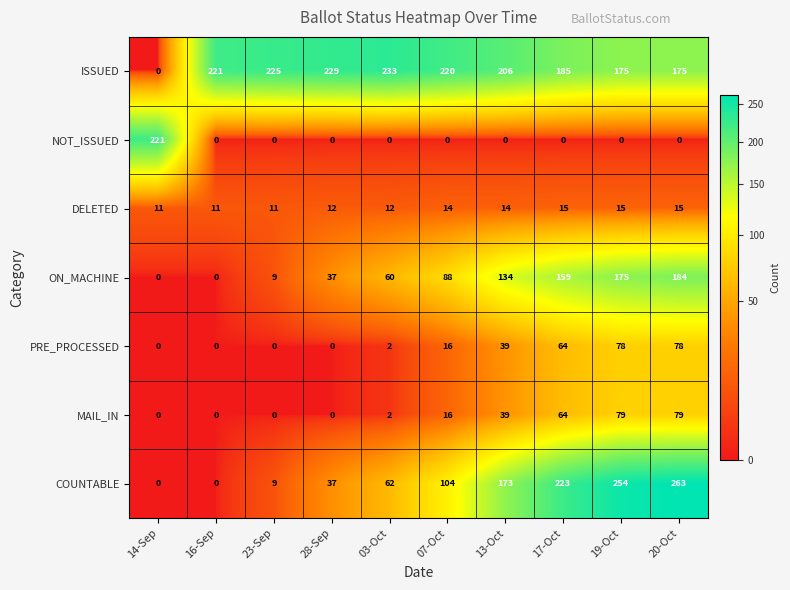

Where is MAIL_IN nearest to the value 39?

13-Oct